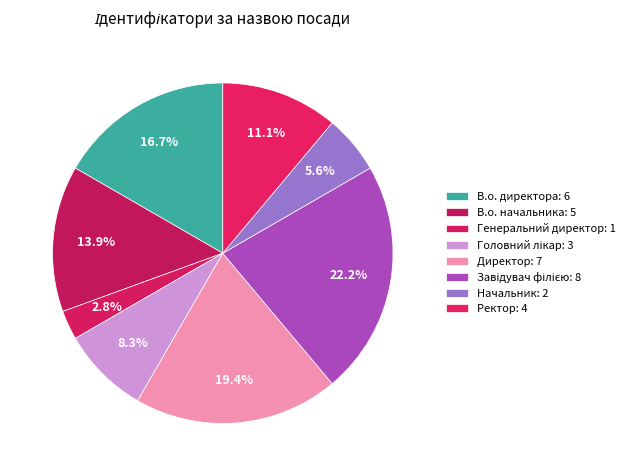

To the nearest percent, what portion does Начальник represent?

6%